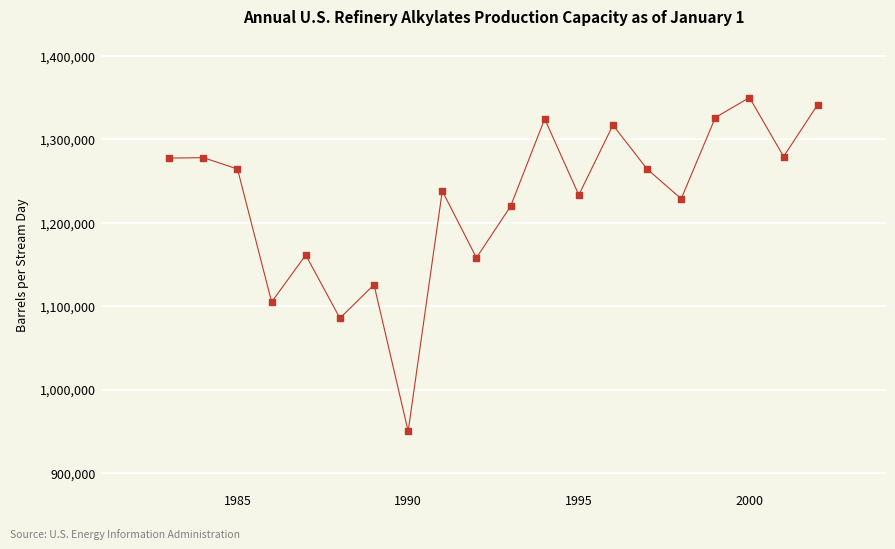

What is the range of Y values (max minus min)?

400000.0